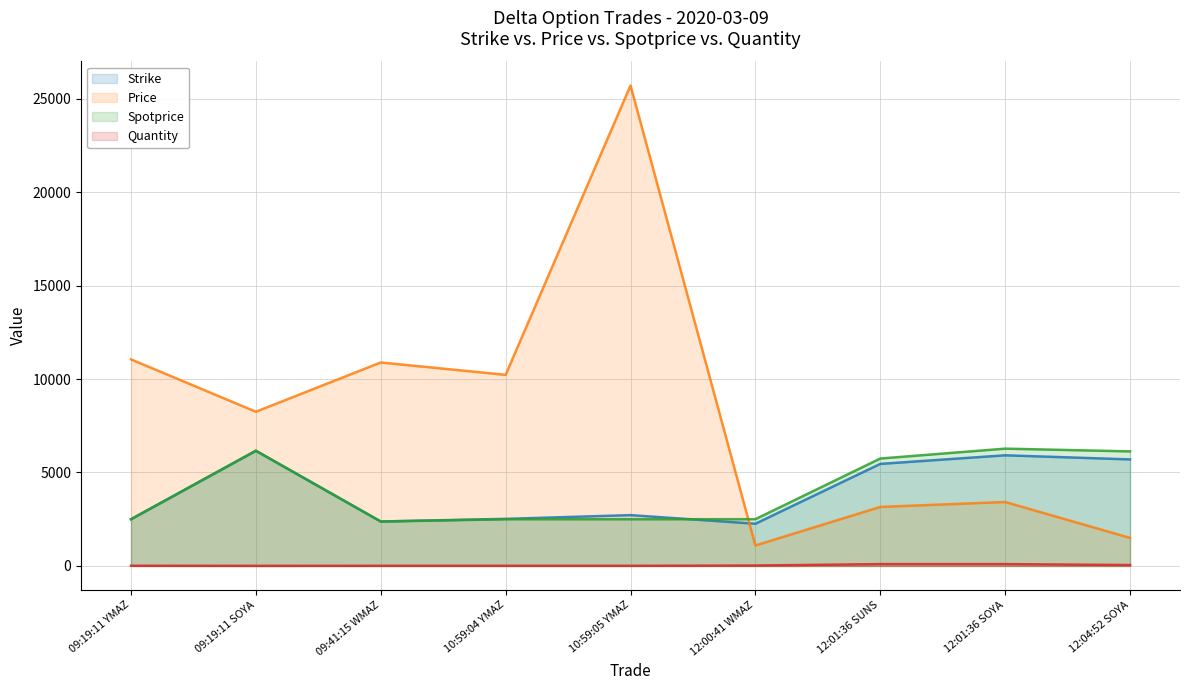

How many lines are shown in the chart?

4